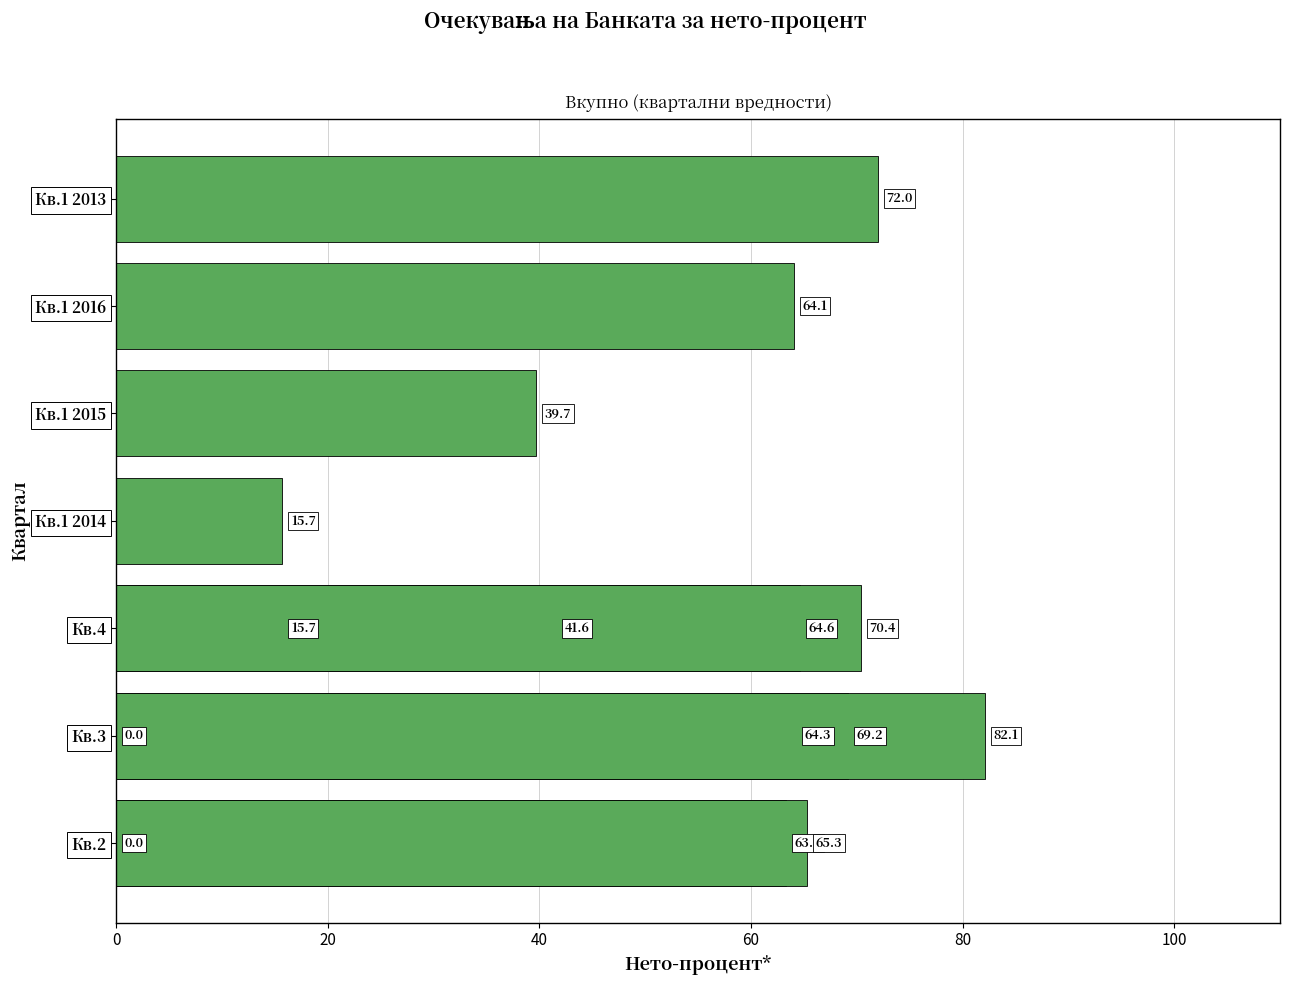

How many values exceed 64?

8